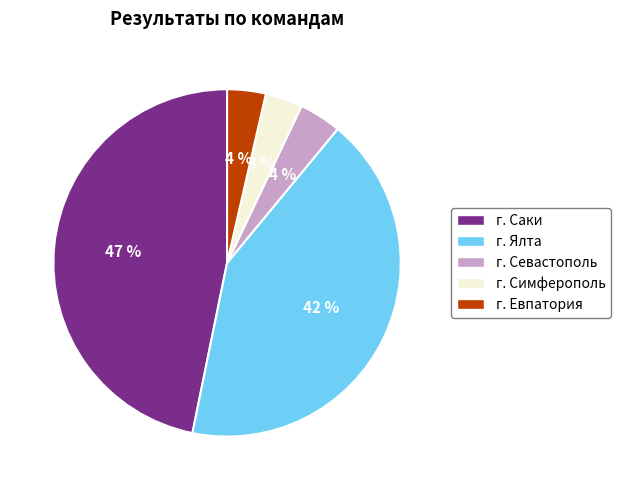

Which slice is the largest?

г. Саки